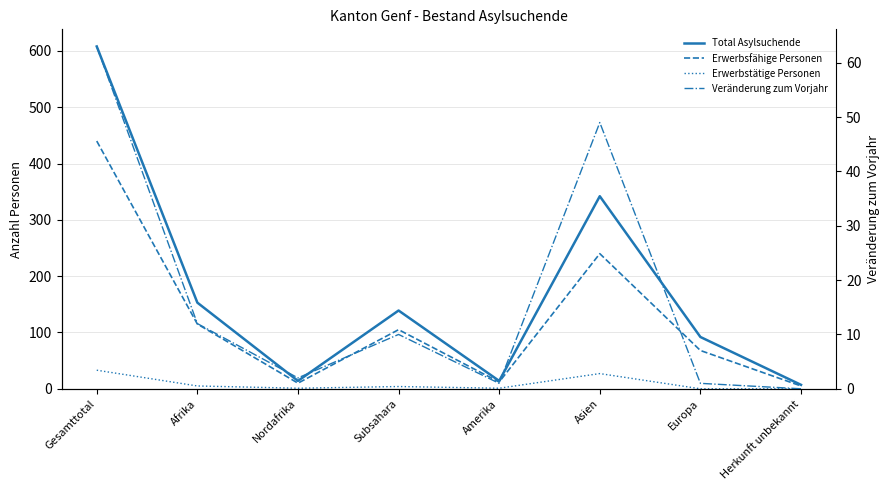

What is the difference between the highest and lowest values at Herkunft unbekannt?

7